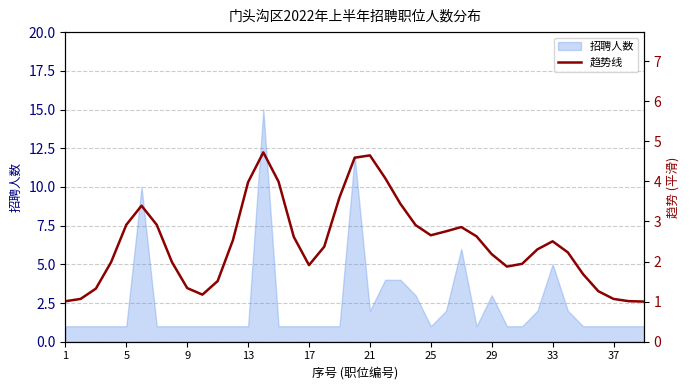

What is the maximum value shown in the chart?

4.7